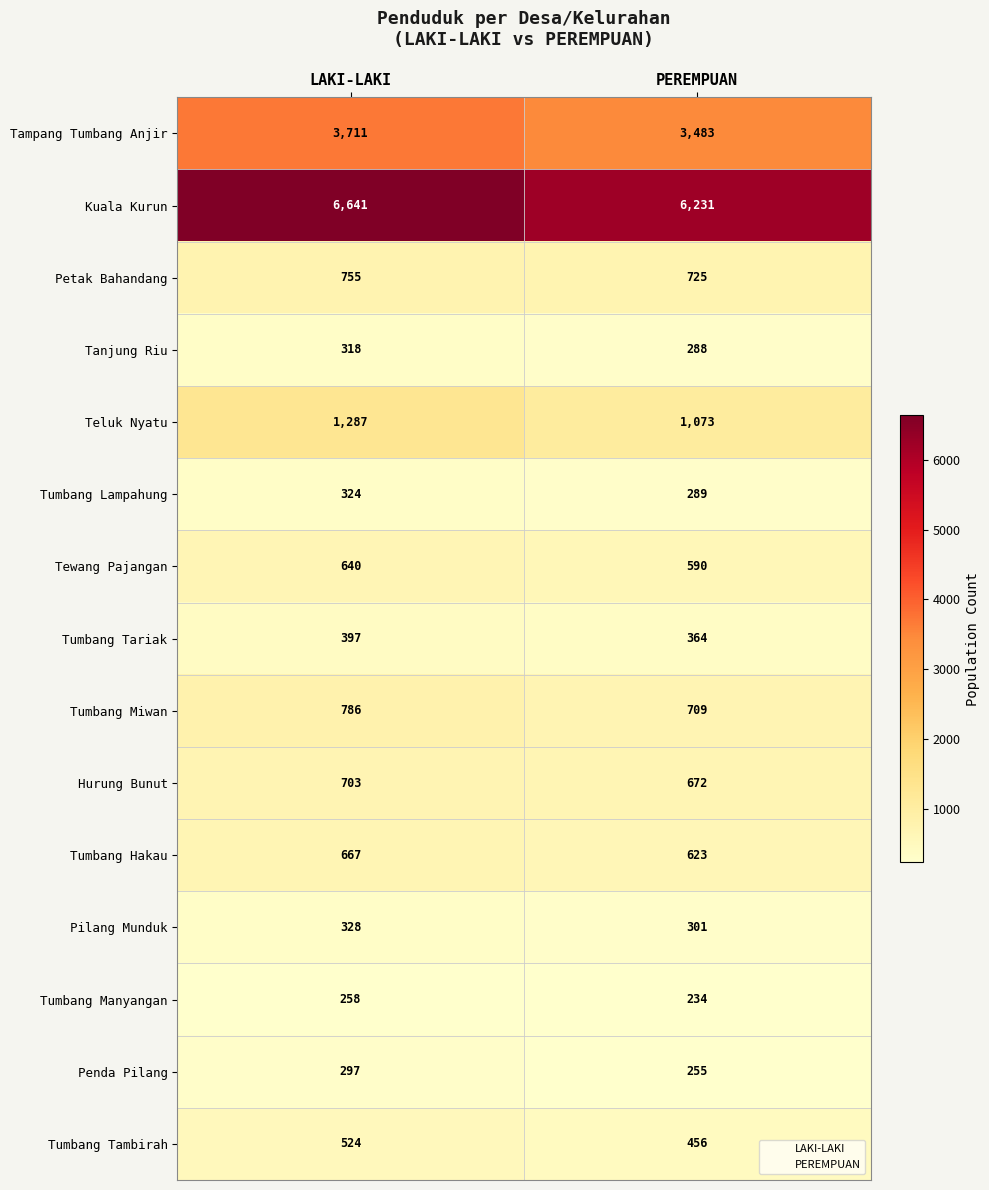

Reading left to right, transcribe all the data shown in this chart.

Tampang Tumbang Anjir: 3711	3483
Kuala Kurun: 6641	6231
Petak Bahandang: 755	725
Tanjung Riu: 318	288
Teluk Nyatu: 1287	1073
Tumbang Lampahung: 324	289
Tewang Pajangan: 640	590
Tumbang Tariak: 397	364
Tumbang Miwan: 786	709
Hurung Bunut: 703	672
Tumbang Hakau: 667	623
Pilang Munduk: 328	301
Tumbang Manyangan: 258	234
Penda Pilang: 297	255
Tumbang Tambirah: 524	456